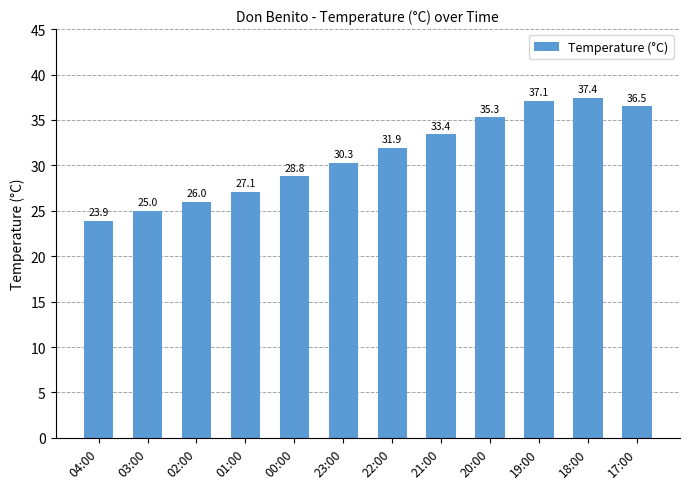

Reading right to left, list all the values displayed in this chart.

17:00=36.5	18:00=37.4	19:00=37.1	20:00=35.3	21:00=33.4	22:00=31.9	23:00=30.3	00:00=28.8	01:00=27.1	02:00=26.0	03:00=25.0	04:00=23.9